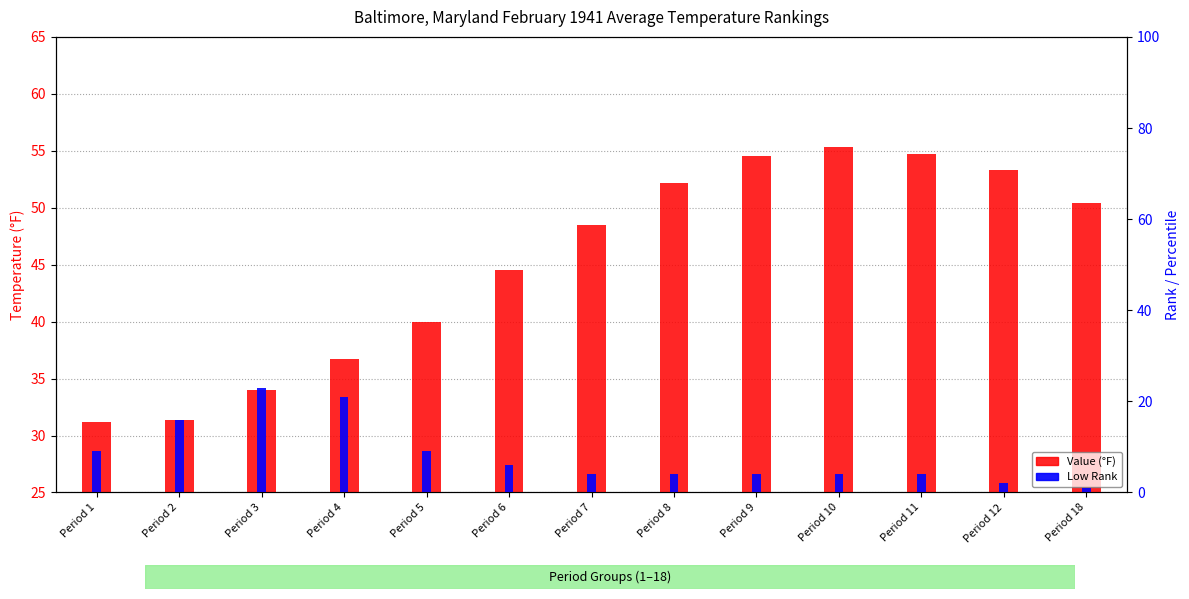

How many data points in Value (°F) are less than 48?

6